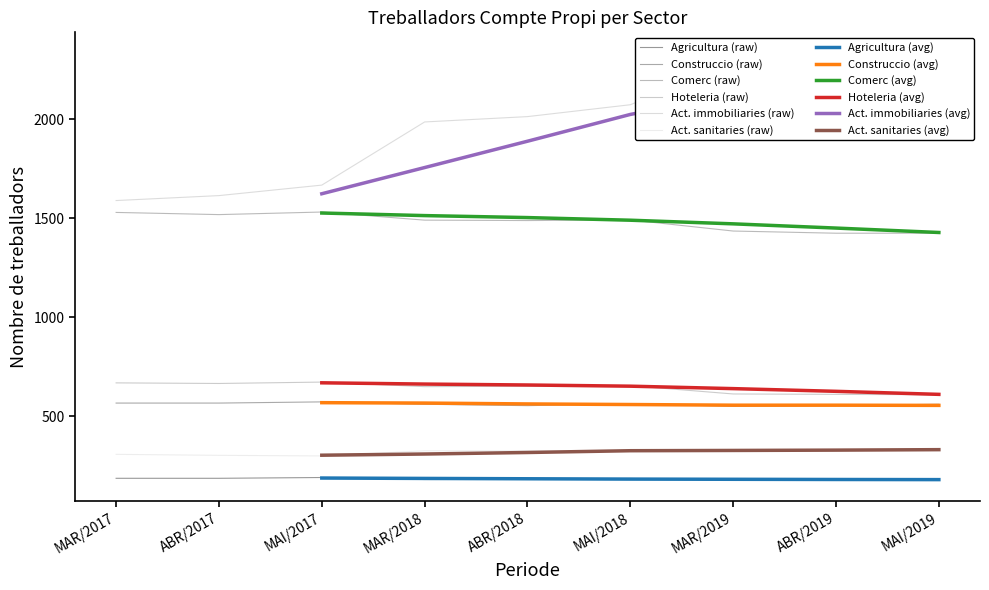

What is the sum of all Comerc values?

13339